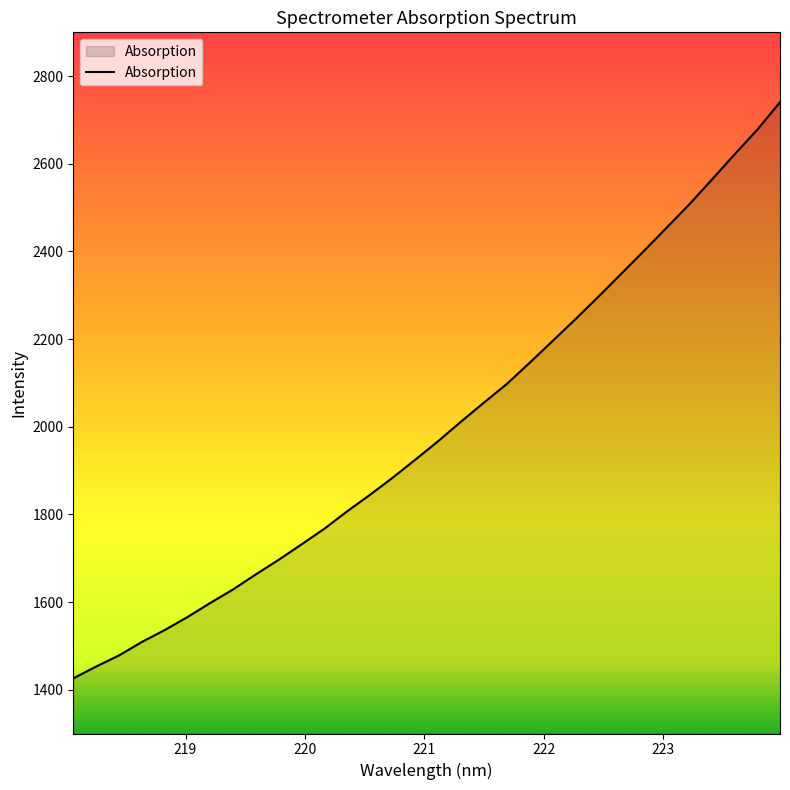

What is the difference between the maximum and minimum values?

1314.8